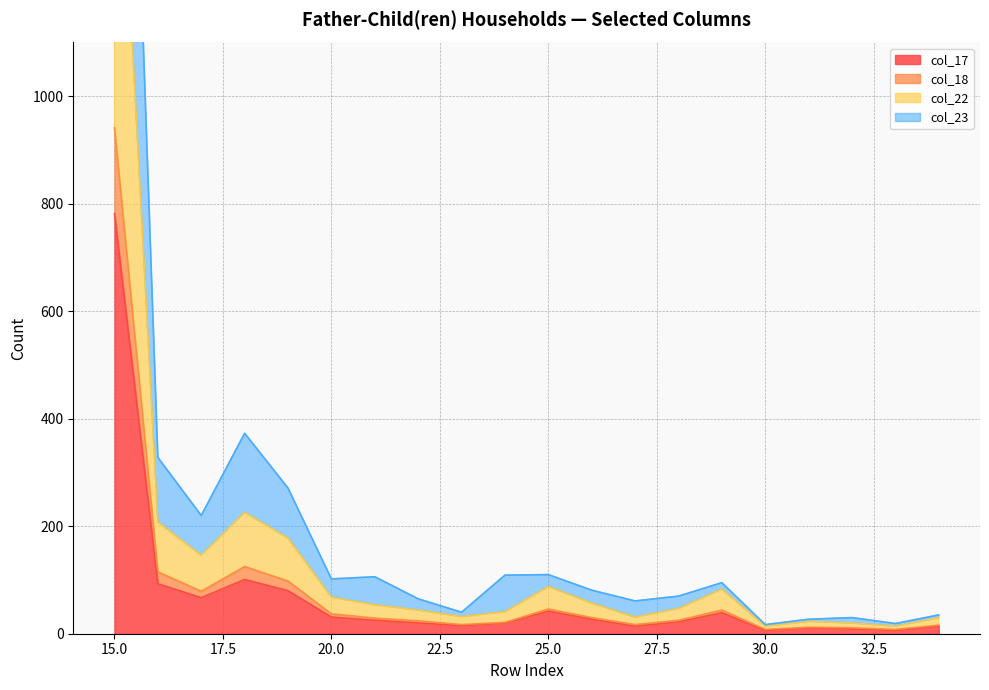

Between 20 and 30, which is larger?

20